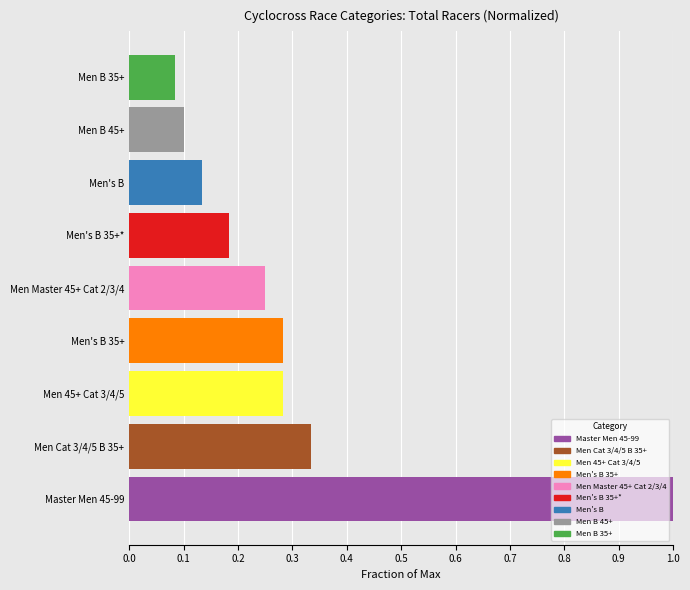

The chart shows a value of 0.2 at Men's B 35+. True or false?

False